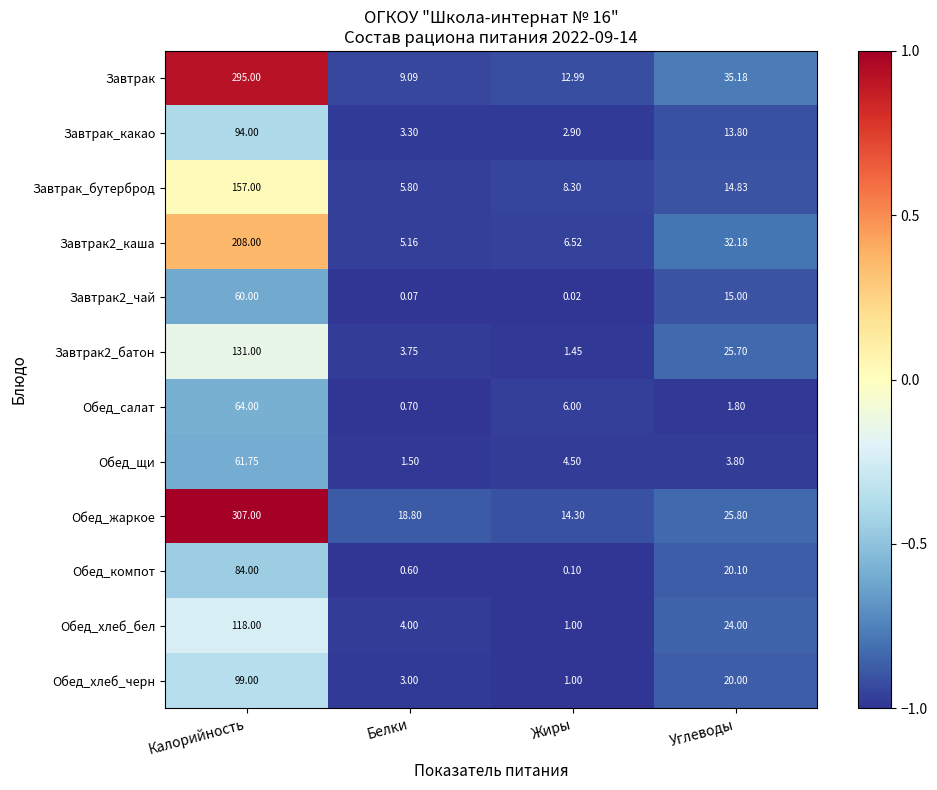

At which category is the sum across all series the highest?

Калорийность